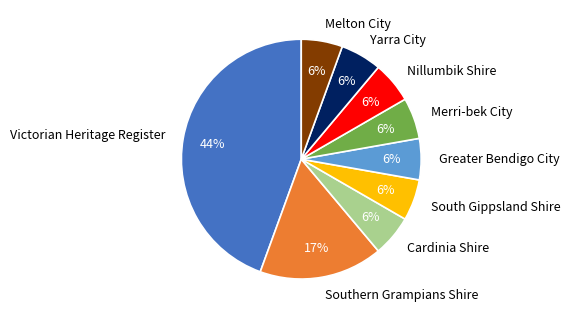

Is there any slice that represents more than half of the pie?

No